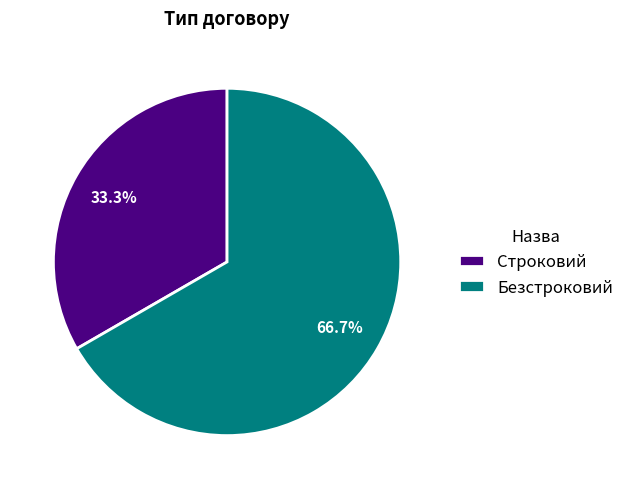

Combined, what portion of the pie is Безстроковий and Строковий?

100.0%